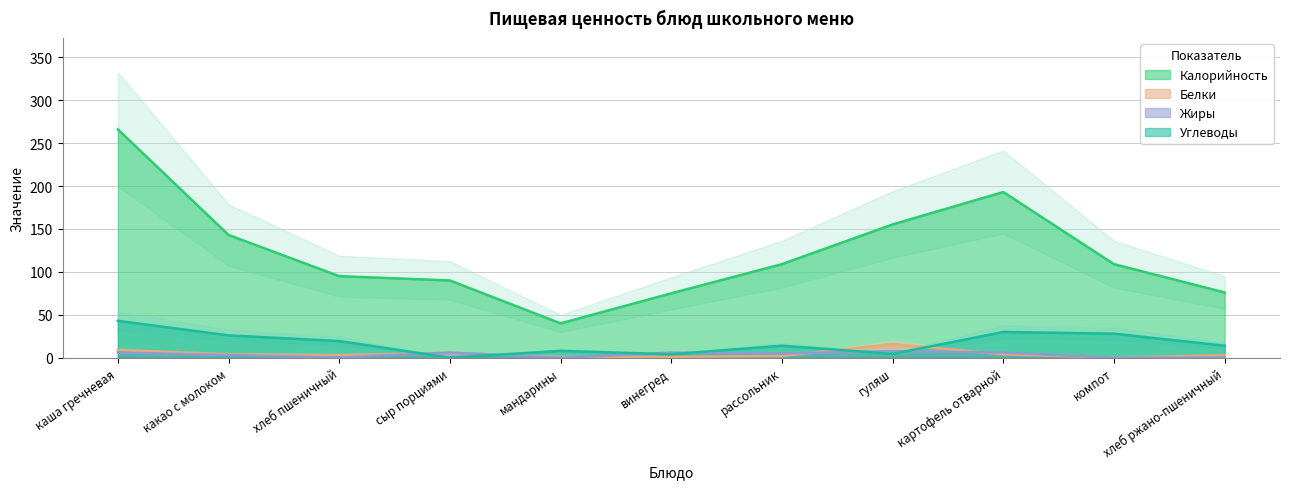

Where does the Жиры series first go above 5?

каша гречневая